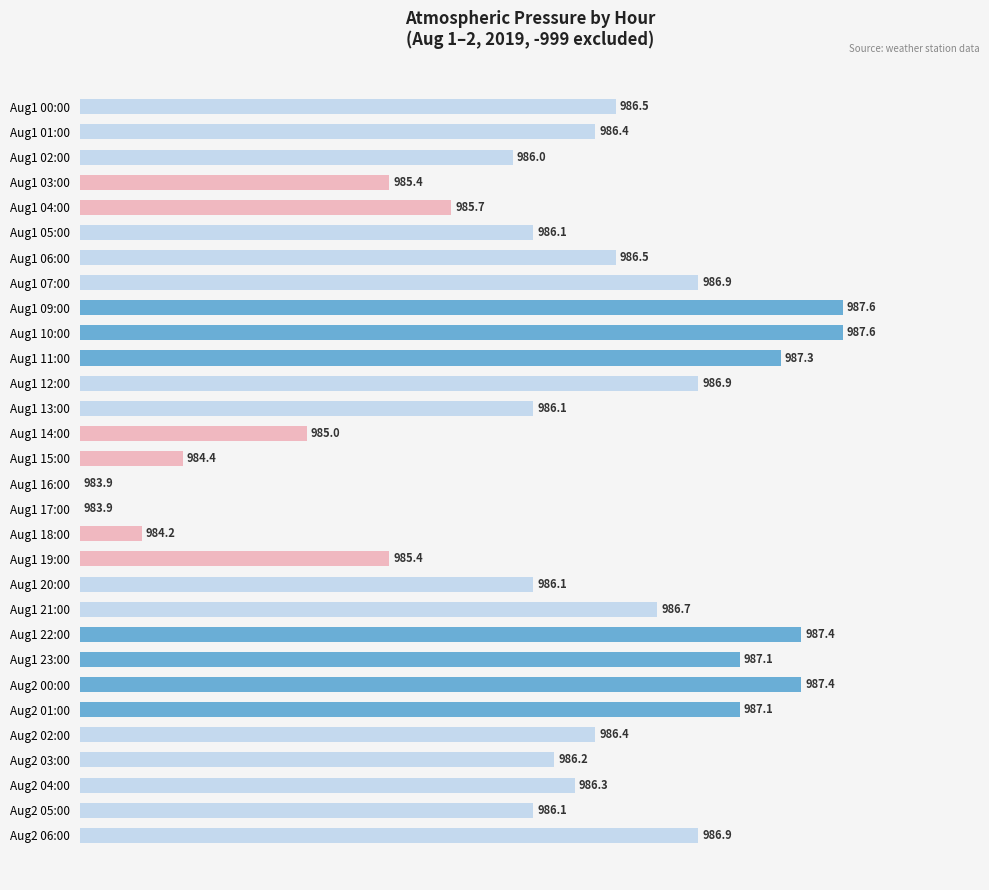

Does the chart contain any negative values?

No